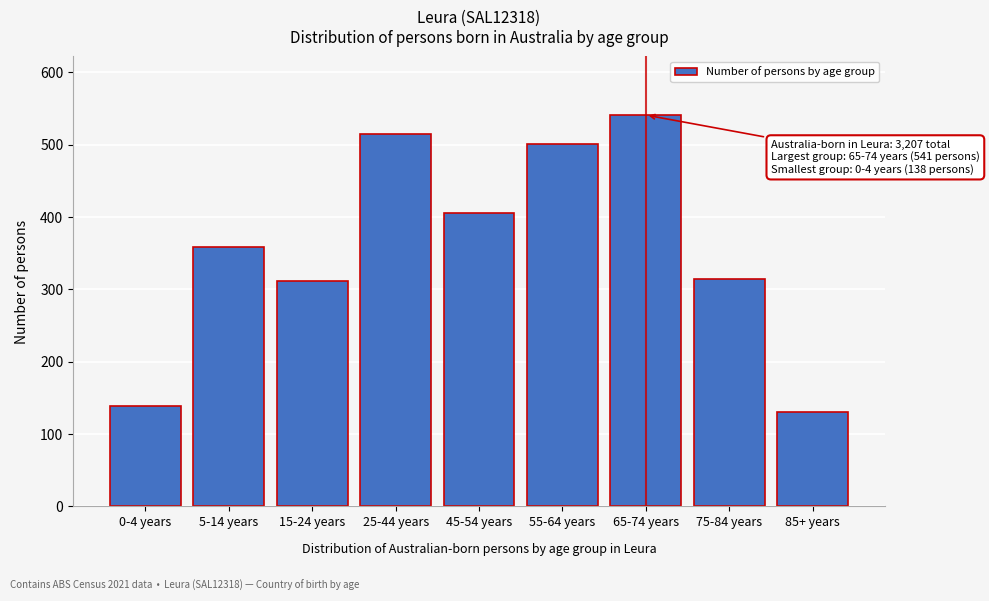

Reading left to right, extract all data points from this chart.

0-4 years=138	5-14 years=358	15-24 years=311	25-44 years=515	45-54 years=406	55-64 years=501	65-74 years=541	75-84 years=314	85+ years=130